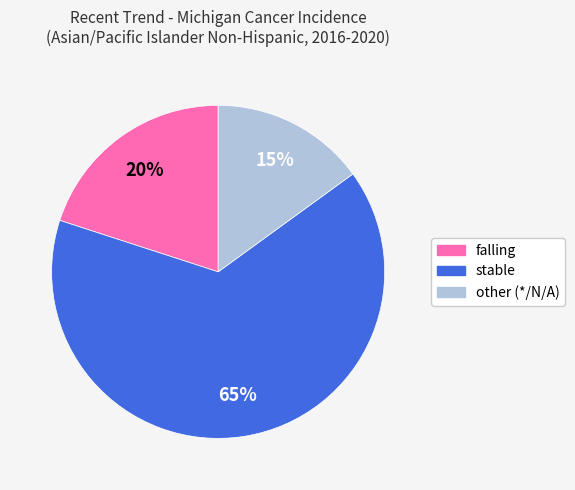

To the nearest percent, what is the difference between the largest and smallest slice percentages?

50%